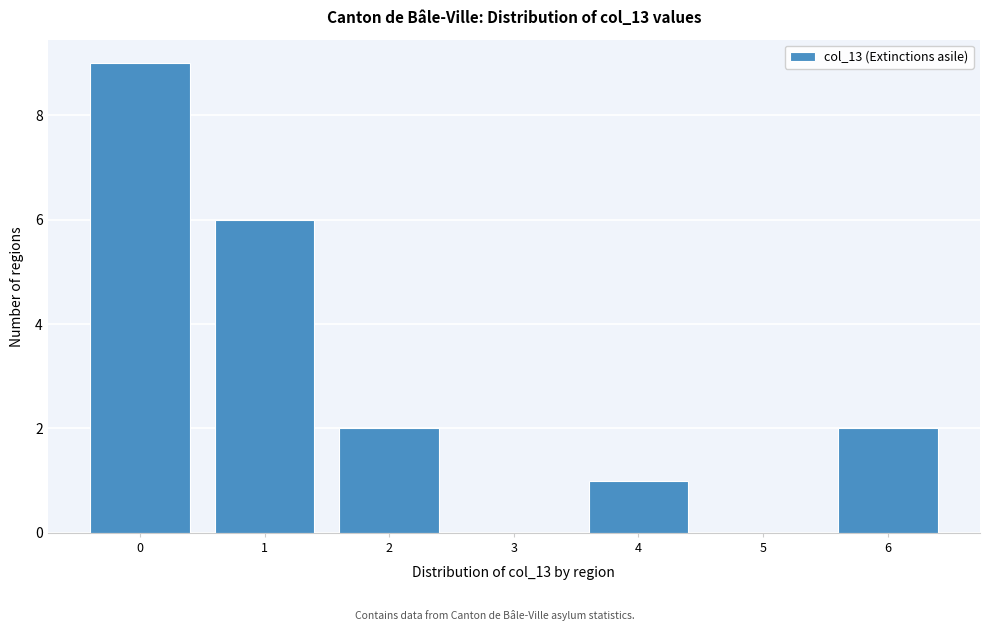

Over which range of the x-axis is the bar tallest?

-0.5 to 0.5